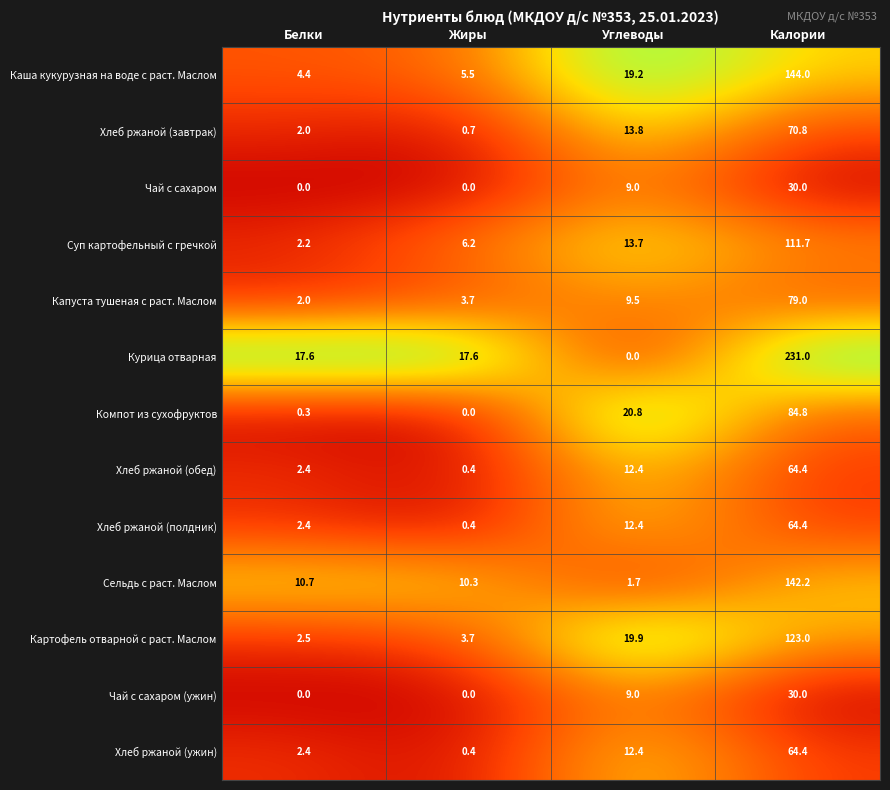

Rank the categories by Хлеб ржаной (ужин) value from highest to lowest.

Калории, Углеводы, Белки, Жиры